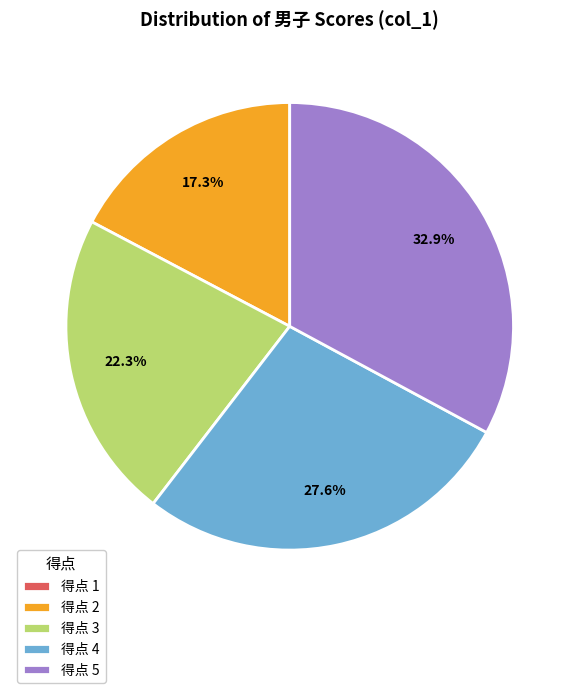

How much of the chart is everything except 得点 5?

67.1%